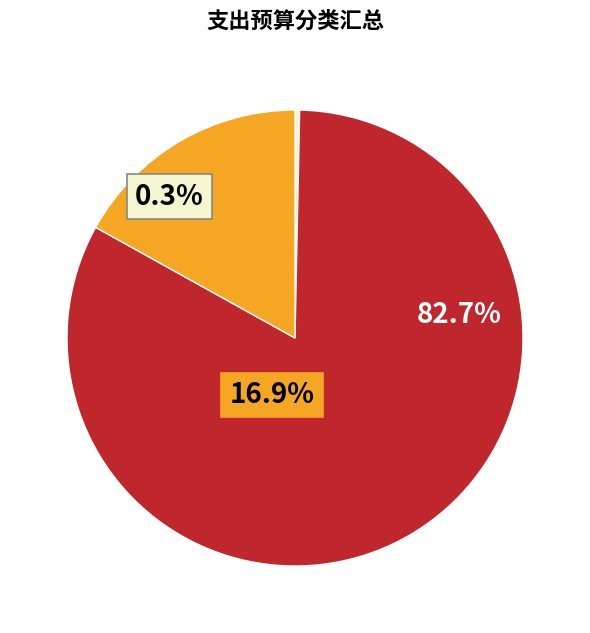

What percentage is NOT represented by 学前教育?

99.7%